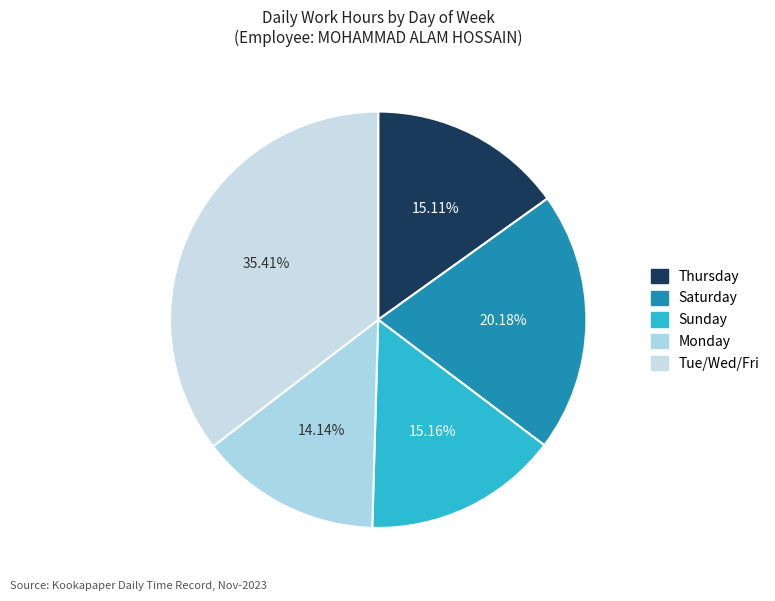

How many slices are in this pie chart?

5